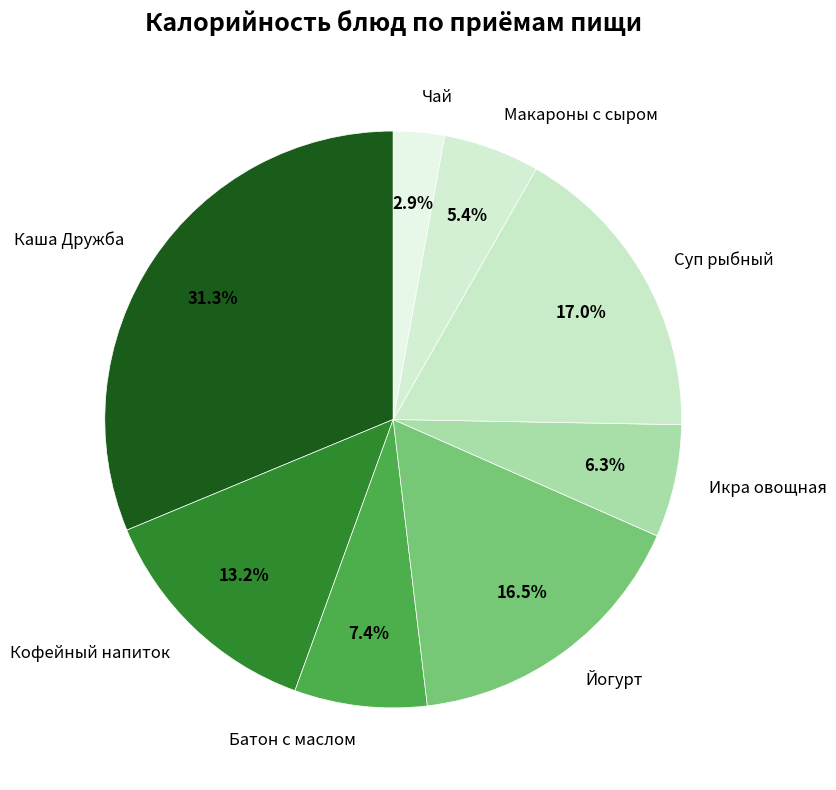

What percentage is the Кофейный напиток slice, to the nearest percent?

13%